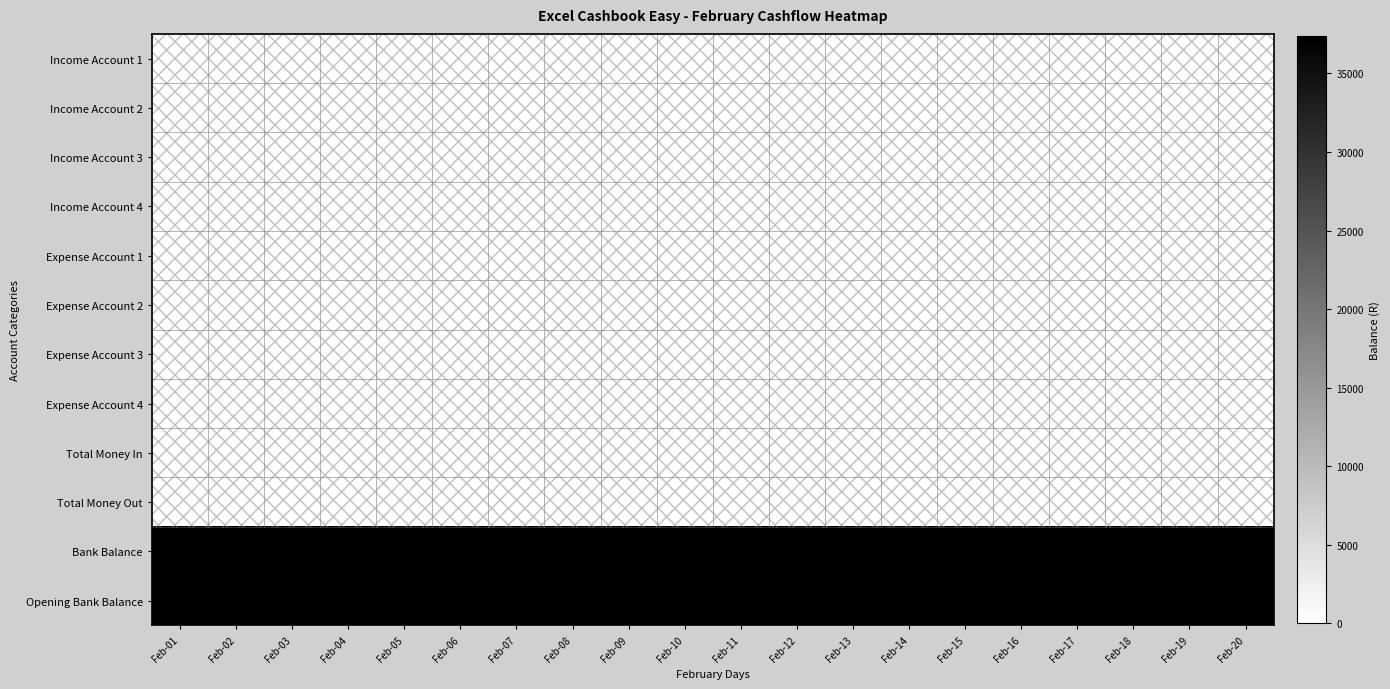

Reading right to left, transcribe all the data shown in this chart.

Income Account 1: Feb-20=0.0	Feb-19=0.0	Feb-18=0.0	Feb-17=0.0	Feb-16=0.0	Feb-15=0.0	Feb-14=0.0	Feb-13=0.0	Feb-12=0.0	Feb-11=0.0	Feb-10=0.0	Feb-09=0.0	Feb-08=0.0	Feb-07=0.0	Feb-06=0.0	Feb-05=0.0	Feb-04=0.0	Feb-03=0.0	Feb-02=0.0	Feb-01=0.0
Income Account 2: Feb-20=0.0	Feb-19=0.0	Feb-18=0.0	Feb-17=0.0	Feb-16=0.0	Feb-15=0.0	Feb-14=0.0	Feb-13=0.0	Feb-12=0.0	Feb-11=0.0	Feb-10=0.0	Feb-09=0.0	Feb-08=0.0	Feb-07=0.0	Feb-06=0.0	Feb-05=0.0	Feb-04=0.0	Feb-03=0.0	Feb-02=0.0	Feb-01=0.0
Income Account 3: Feb-20=0.0	Feb-19=0.0	Feb-18=0.0	Feb-17=0.0	Feb-16=0.0	Feb-15=0.0	Feb-14=0.0	Feb-13=0.0	Feb-12=0.0	Feb-11=0.0	Feb-10=0.0	Feb-09=0.0	Feb-08=0.0	Feb-07=0.0	Feb-06=0.0	Feb-05=0.0	Feb-04=0.0	Feb-03=0.0	Feb-02=0.0	Feb-01=0.0
Income Account 4: Feb-20=0.0	Feb-19=0.0	Feb-18=0.0	Feb-17=0.0	Feb-16=0.0	Feb-15=0.0	Feb-14=0.0	Feb-13=0.0	Feb-12=0.0	Feb-11=0.0	Feb-10=0.0	Feb-09=0.0	Feb-08=0.0	Feb-07=0.0	Feb-06=0.0	Feb-05=0.0	Feb-04=0.0	Feb-03=0.0	Feb-02=0.0	Feb-01=0.0
Expense Account 1: Feb-20=0.0	Feb-19=0.0	Feb-18=0.0	Feb-17=0.0	Feb-16=0.0	Feb-15=0.0	Feb-14=0.0	Feb-13=0.0	Feb-12=0.0	Feb-11=0.0	Feb-10=0.0	Feb-09=0.0	Feb-08=0.0	Feb-07=0.0	Feb-06=0.0	Feb-05=0.0	Feb-04=0.0	Feb-03=0.0	Feb-02=0.0	Feb-01=0.0
Expense Account 2: Feb-20=0.0	Feb-19=0.0	Feb-18=0.0	Feb-17=0.0	Feb-16=0.0	Feb-15=0.0	Feb-14=0.0	Feb-13=0.0	Feb-12=0.0	Feb-11=0.0	Feb-10=0.0	Feb-09=0.0	Feb-08=0.0	Feb-07=0.0	Feb-06=0.0	Feb-05=0.0	Feb-04=0.0	Feb-03=0.0	Feb-02=0.0	Feb-01=0.0
Expense Account 3: Feb-20=0.0	Feb-19=0.0	Feb-18=0.0	Feb-17=0.0	Feb-16=0.0	Feb-15=0.0	Feb-14=0.0	Feb-13=0.0	Feb-12=0.0	Feb-11=0.0	Feb-10=0.0	Feb-09=0.0	Feb-08=0.0	Feb-07=0.0	Feb-06=0.0	Feb-05=0.0	Feb-04=0.0	Feb-03=0.0	Feb-02=0.0	Feb-01=0.0
Expense Account 4: Feb-20=0.0	Feb-19=0.0	Feb-18=0.0	Feb-17=0.0	Feb-16=0.0	Feb-15=0.0	Feb-14=0.0	Feb-13=0.0	Feb-12=0.0	Feb-11=0.0	Feb-10=0.0	Feb-09=0.0	Feb-08=0.0	Feb-07=0.0	Feb-06=0.0	Feb-05=0.0	Feb-04=0.0	Feb-03=0.0	Feb-02=0.0	Feb-01=0.0
Total Money In: Feb-20=0.0	Feb-19=0.0	Feb-18=0.0	Feb-17=0.0	Feb-16=0.0	Feb-15=0.0	Feb-14=0.0	Feb-13=0.0	Feb-12=0.0	Feb-11=0.0	Feb-10=0.0	Feb-09=0.0	Feb-08=0.0	Feb-07=0.0	Feb-06=0.0	Feb-05=0.0	Feb-04=0.0	Feb-03=0.0	Feb-02=0.0	Feb-01=0.0
Total Money Out: Feb-20=0.0	Feb-19=0.0	Feb-18=0.0	Feb-17=0.0	Feb-16=0.0	Feb-15=0.0	Feb-14=0.0	Feb-13=0.0	Feb-12=0.0	Feb-11=0.0	Feb-10=0.0	Feb-09=0.0	Feb-08=0.0	Feb-07=0.0	Feb-06=0.0	Feb-05=0.0	Feb-04=0.0	Feb-03=0.0	Feb-02=0.0	Feb-01=0.0
Bank Balance: Feb-20=37384.0	Feb-19=37384.0	Feb-18=37384.0	Feb-17=37384.0	Feb-16=37384.0	Feb-15=37384.0	Feb-14=37384.0	Feb-13=37384.0	Feb-12=37384.0	Feb-11=37384.0	Feb-10=37384.0	Feb-09=37384.0	Feb-08=37384.0	Feb-07=37384.0	Feb-06=37384.0	Feb-05=37384.0	Feb-04=37384.0	Feb-03=37384.0	Feb-02=37384.0	Feb-01=37384.0
Opening Bank Balance: Feb-20=37384.0	Feb-19=37384.0	Feb-18=37384.0	Feb-17=37384.0	Feb-16=37384.0	Feb-15=37384.0	Feb-14=37384.0	Feb-13=37384.0	Feb-12=37384.0	Feb-11=37384.0	Feb-10=37384.0	Feb-09=37384.0	Feb-08=37384.0	Feb-07=37384.0	Feb-06=37384.0	Feb-05=37384.0	Feb-04=37384.0	Feb-03=37384.0	Feb-02=37384.0	Feb-01=37384.0